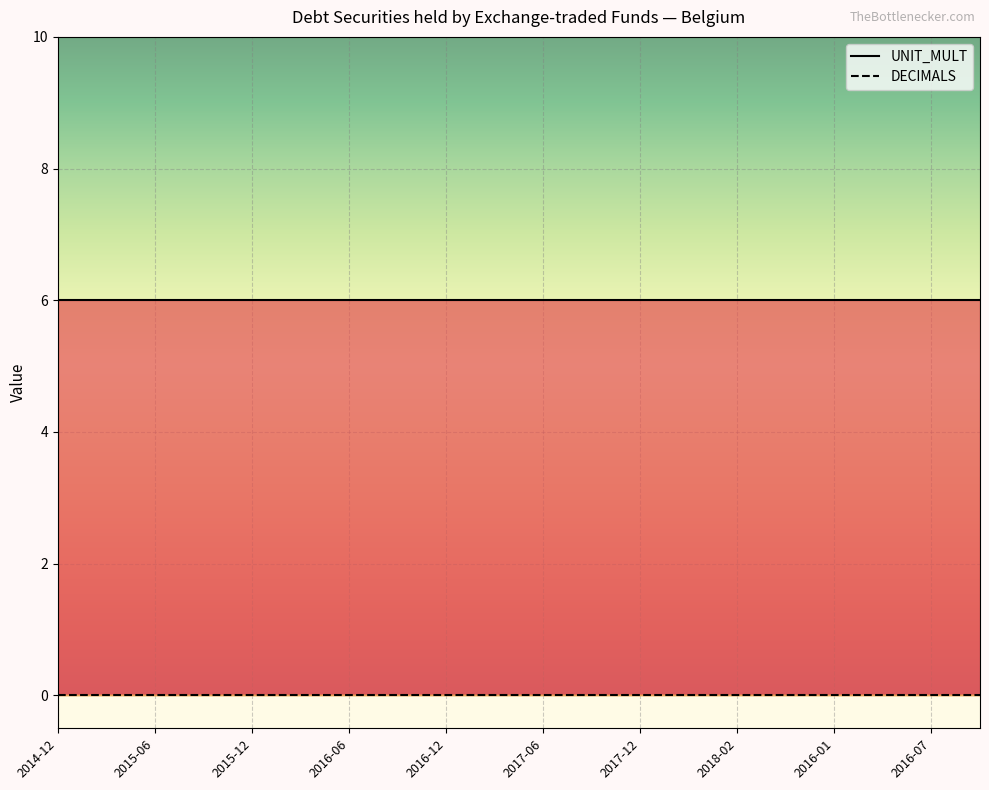

The UNIT_MULT series shows 4 at 2017-06. True or false?

False